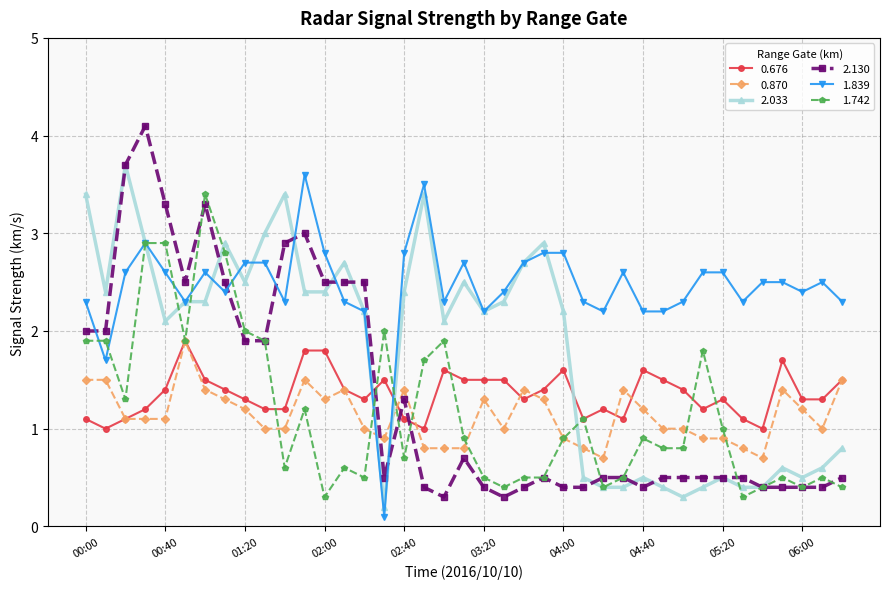

What is the value of the 0.870 point at the 38th from the left?

1.0